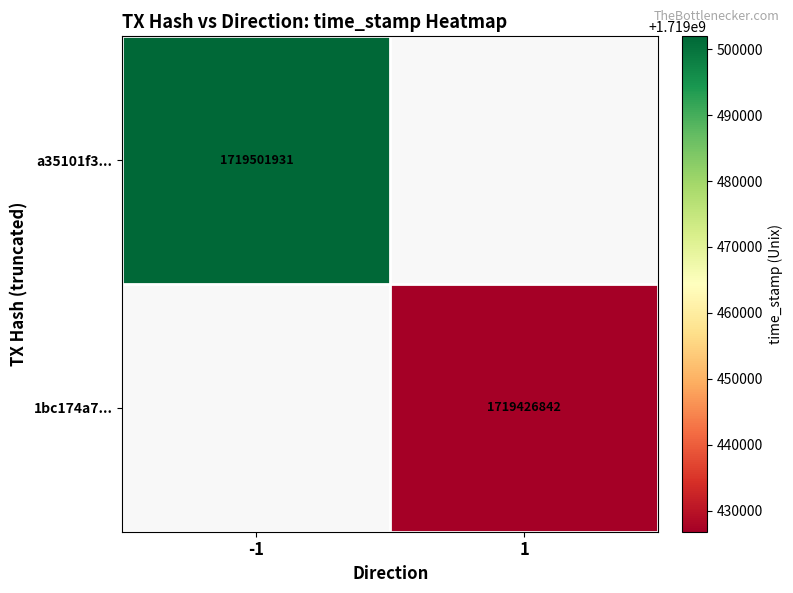

The value of a35101f3... at -1 is 1719501931. True or false?

True